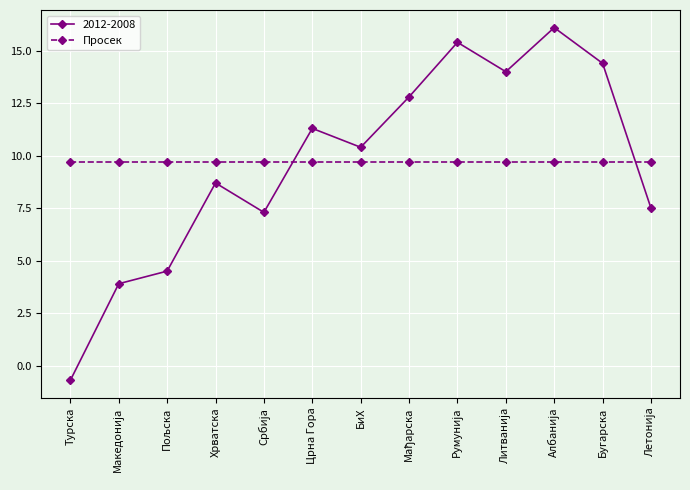

Reading left to right, list all the values displayed in this chart.

2012-2008: -0.7	3.9	4.5	8.7	7.3	11.3	10.4	12.8	15.4	14.0	16.1	14.4	7.5
Просек: 9.7	9.7	9.7	9.7	9.7	9.7	9.7	9.7	9.7	9.7	9.7	9.7	9.7